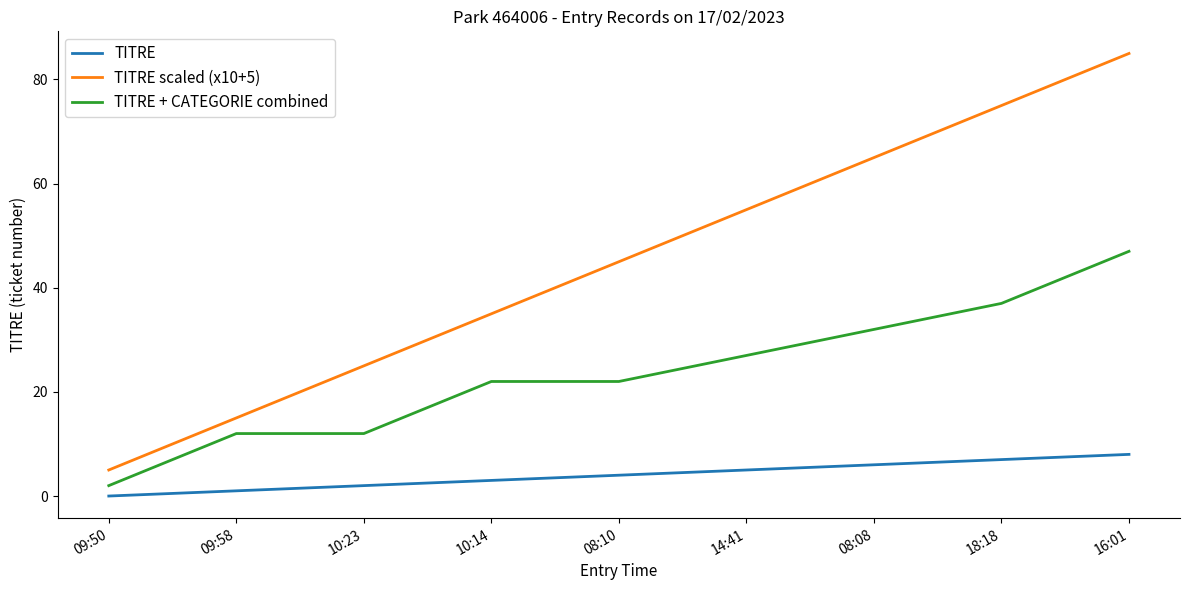

At which category is the sum across all series the highest?

16:01